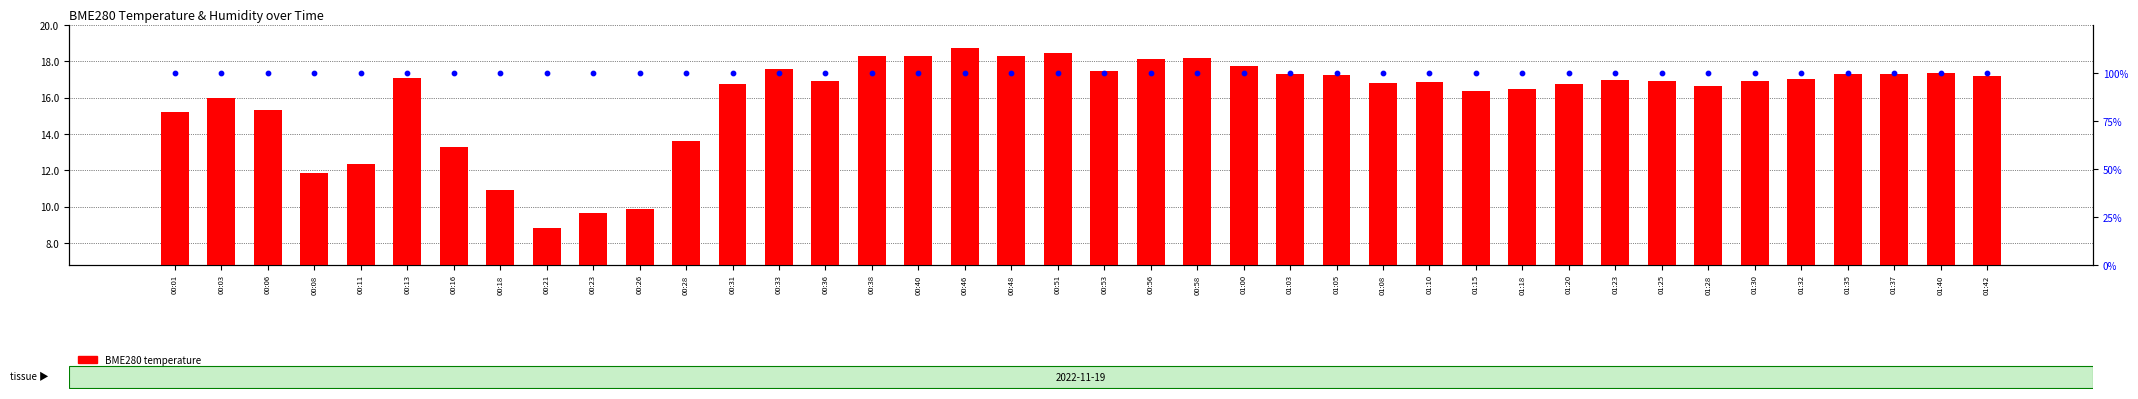

At which category is the sum across all series the highest?

00:46